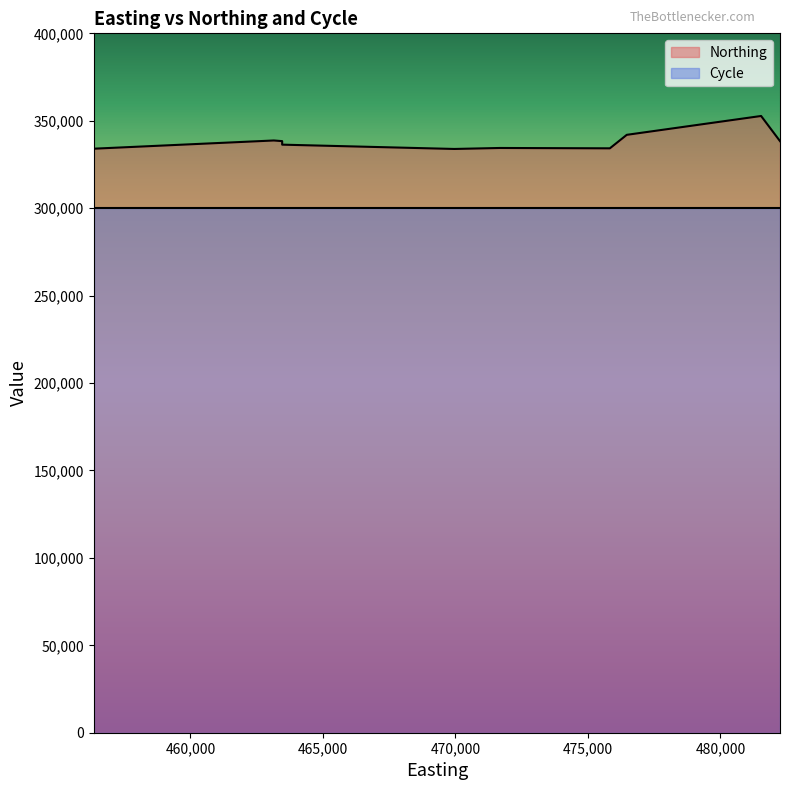

List the series in order of their overall mean, highest first.

Northing, Cycle